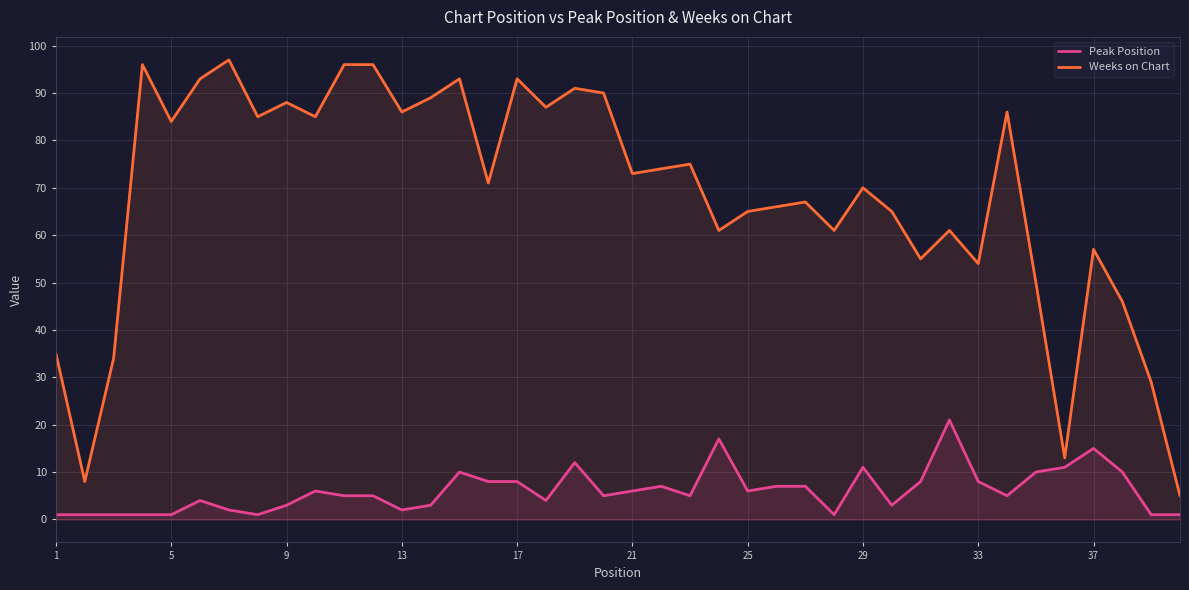

True or false: Peak Position has more than 0 points higher than both neighbors.

True